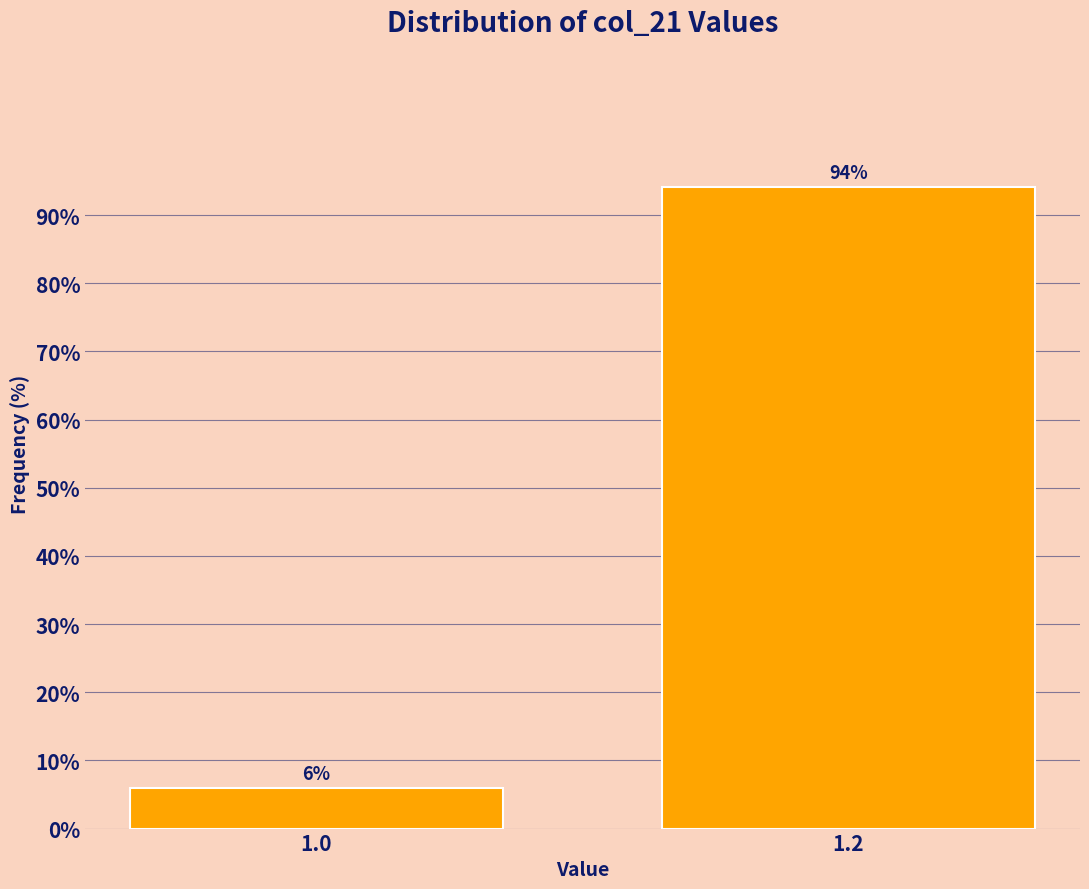

What is the sum of all values?

100.0